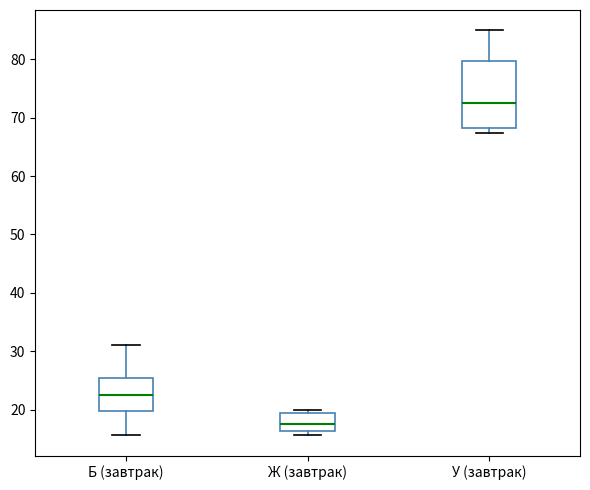

Where is the lower edge of the box for Ж (завтрак) on the y-axis? The values are not printed on the chart, so give them approximately, as read against the axis.

16